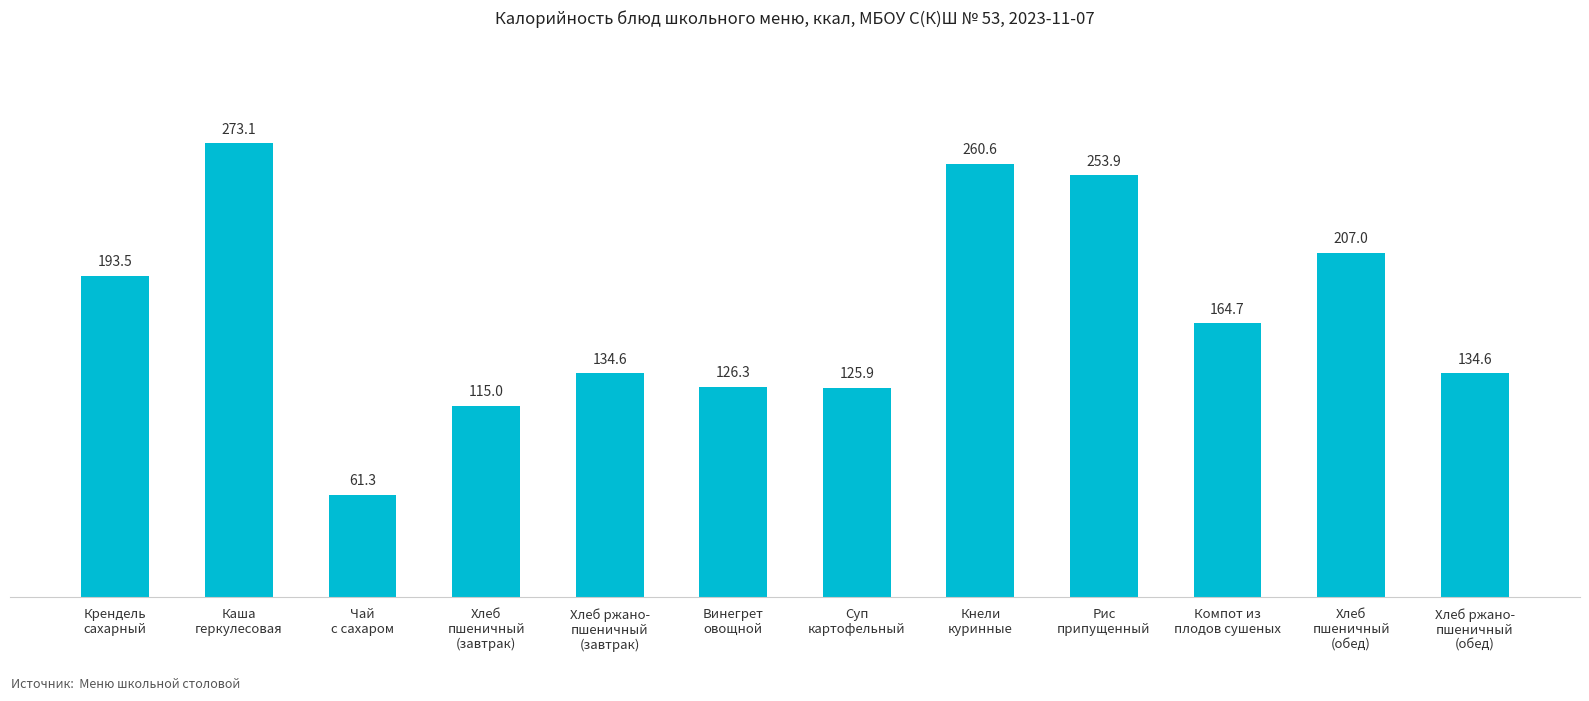

The chart shows a value of 69.5 at Хлеб ржано-
пшеничный
(обед). True or false?

False